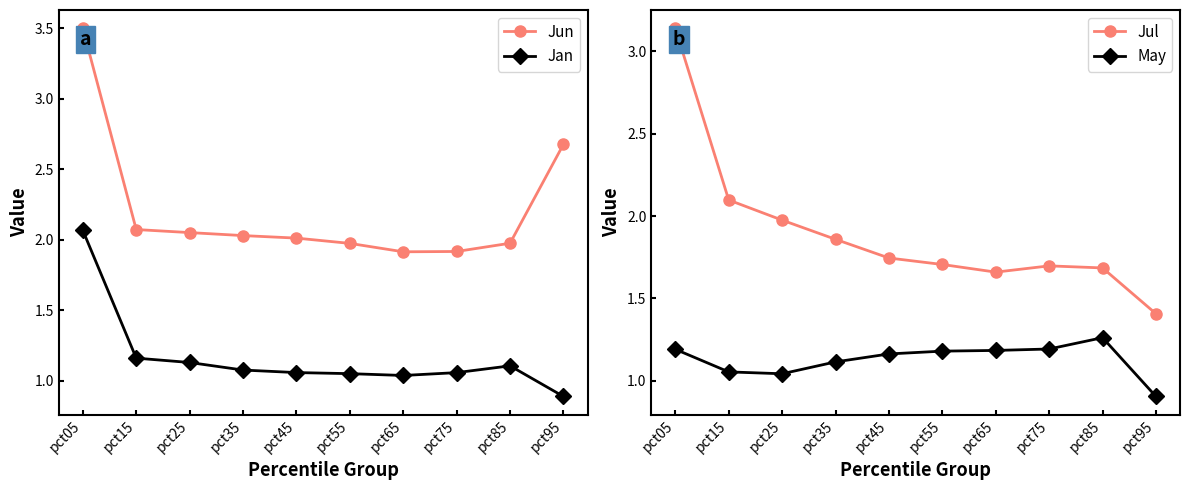

Reading left to right, extract all data points from this chart.

Jun: pct05=3.5	pct15=2.1	pct25=2.1	pct35=2.0	pct45=2.0	pct55=2.0	pct65=1.9	pct75=1.9	pct85=2.0	pct95=2.7
Jan: pct05=2.1	pct15=1.2	pct25=1.1	pct35=1.1	pct45=1.1	pct55=1.0	pct65=1.0	pct75=1.1	pct85=1.1	pct95=0.9
Jul: pct05=3.1	pct15=2.1	pct25=2.0	pct35=1.9	pct45=1.7	pct55=1.7	pct65=1.7	pct75=1.7	pct85=1.7	pct95=1.4
May: pct05=1.2	pct15=1.1	pct25=1.0	pct35=1.1	pct45=1.2	pct55=1.2	pct65=1.2	pct75=1.2	pct85=1.3	pct95=0.9